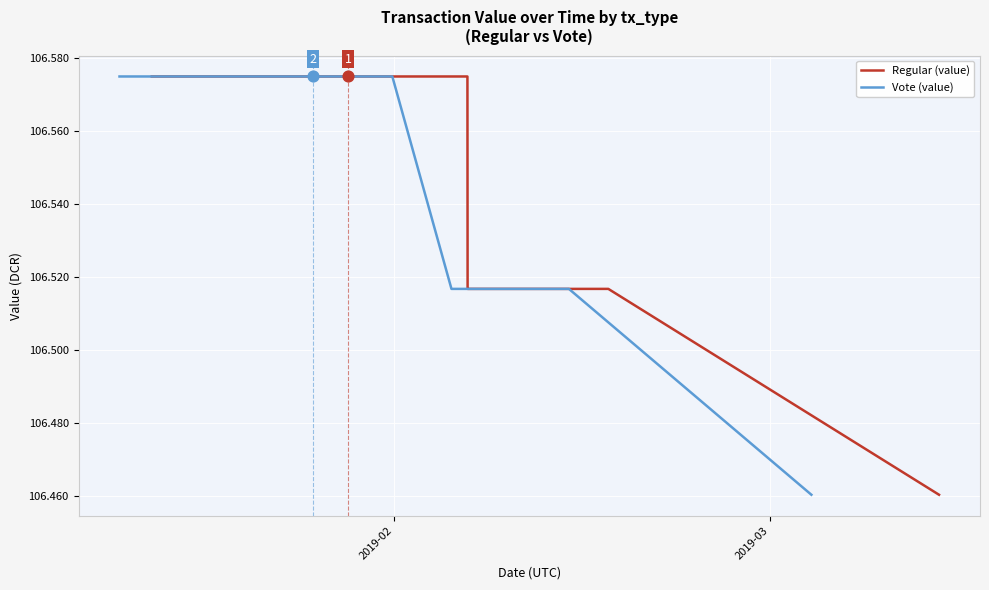

Is the value of Regular (value) at 17 greater than the value of Vote (value) at 15?

No